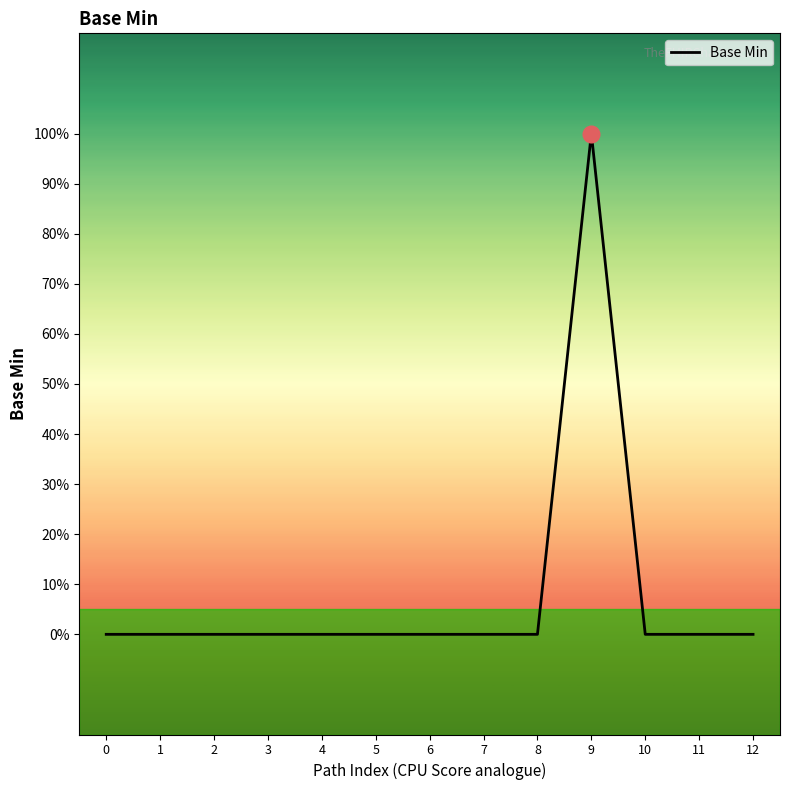

Is this an area chart (filled region under the line)?

No